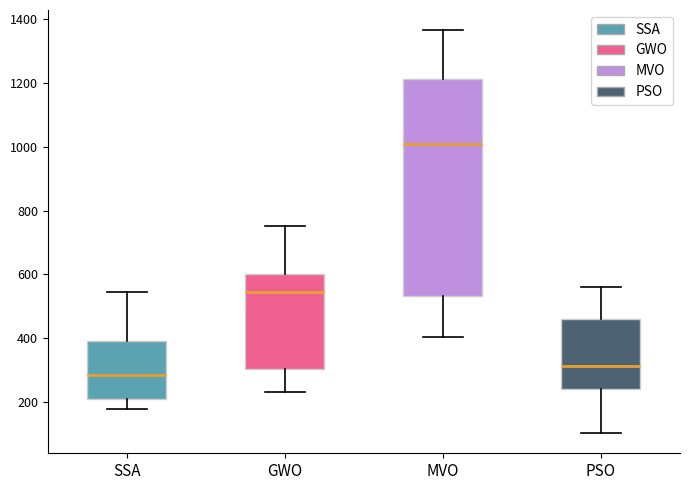

Where does the lower whisker of the box for MVO end on the y-axis? The values are not printed on the chart, so give them approximately, as read against the axis.

400